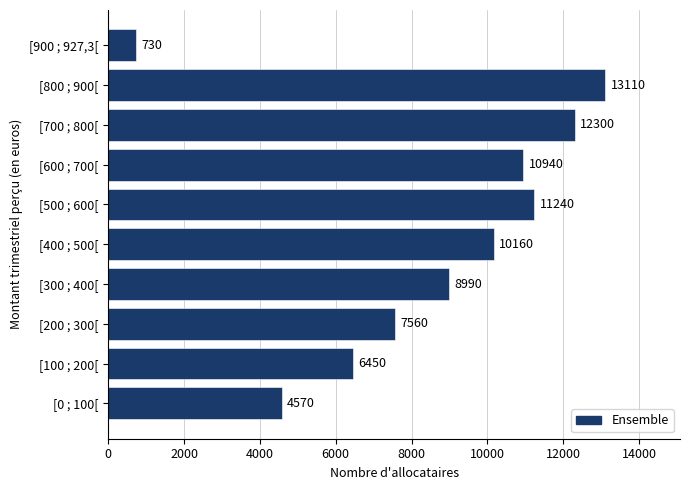

Reading top to bottom, what are all the values shown in this chart?

730	13110	12300	10940	11240	10160	8990	7560	6450	4570